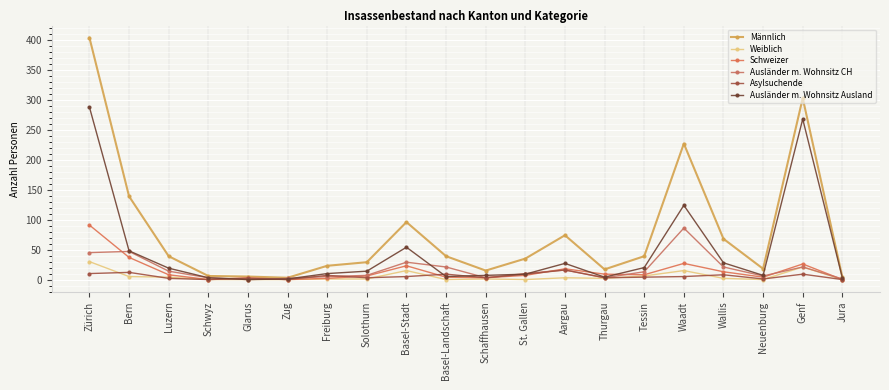

Between which two adjacent categories do Asylsuchende and Ausländer m. Wohnsitz CH first intersect?

Schwyz and Glarus